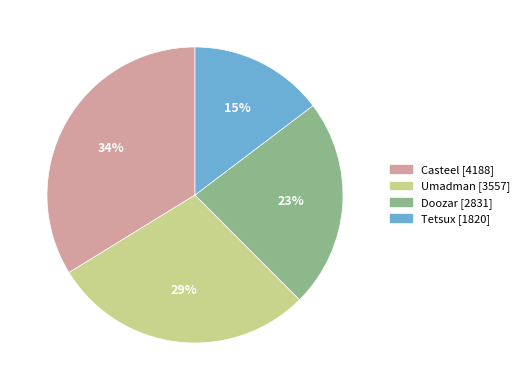

To the nearest percent, what is the difference between the Umadman and Casteel slice percentages?

5%